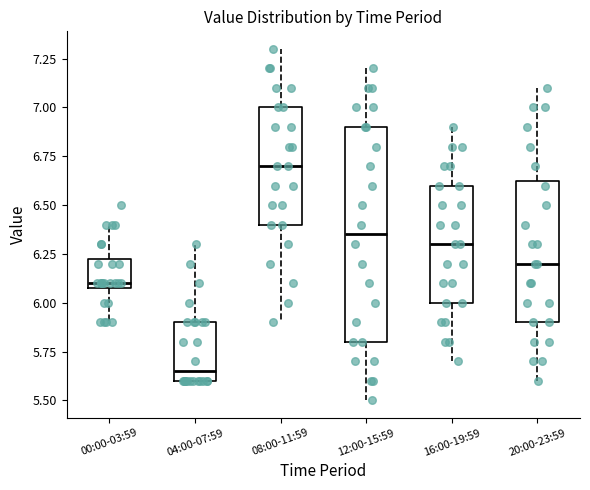

Where does the median line of the box for 08:00-11:59 sit on the y-axis? The values are not printed on the chart, so give them approximately, as read against the axis.

6.70